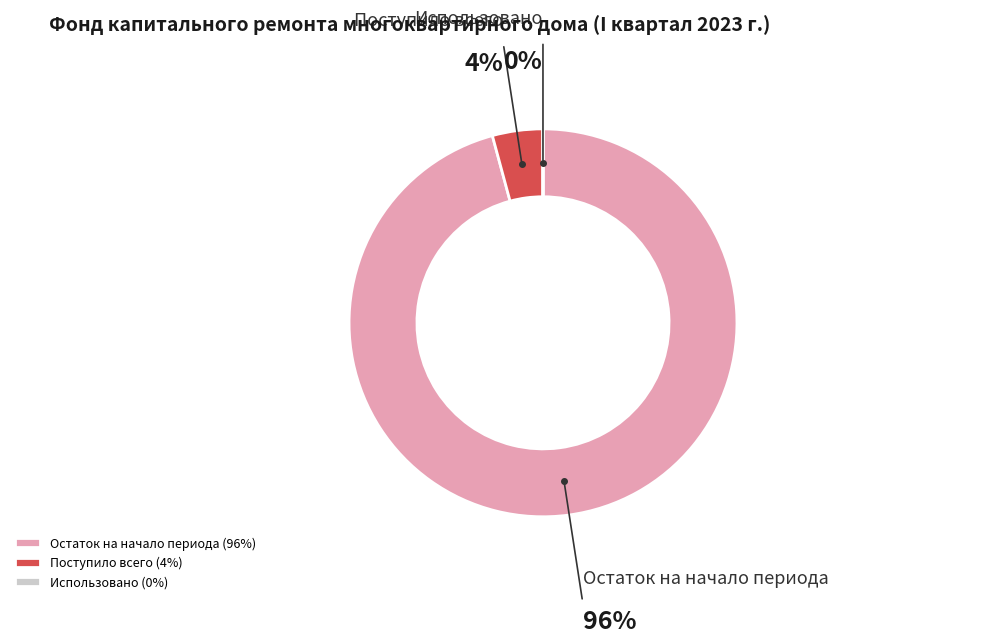

The Поступило всего slice represents 4% of the pie. True or false?

True